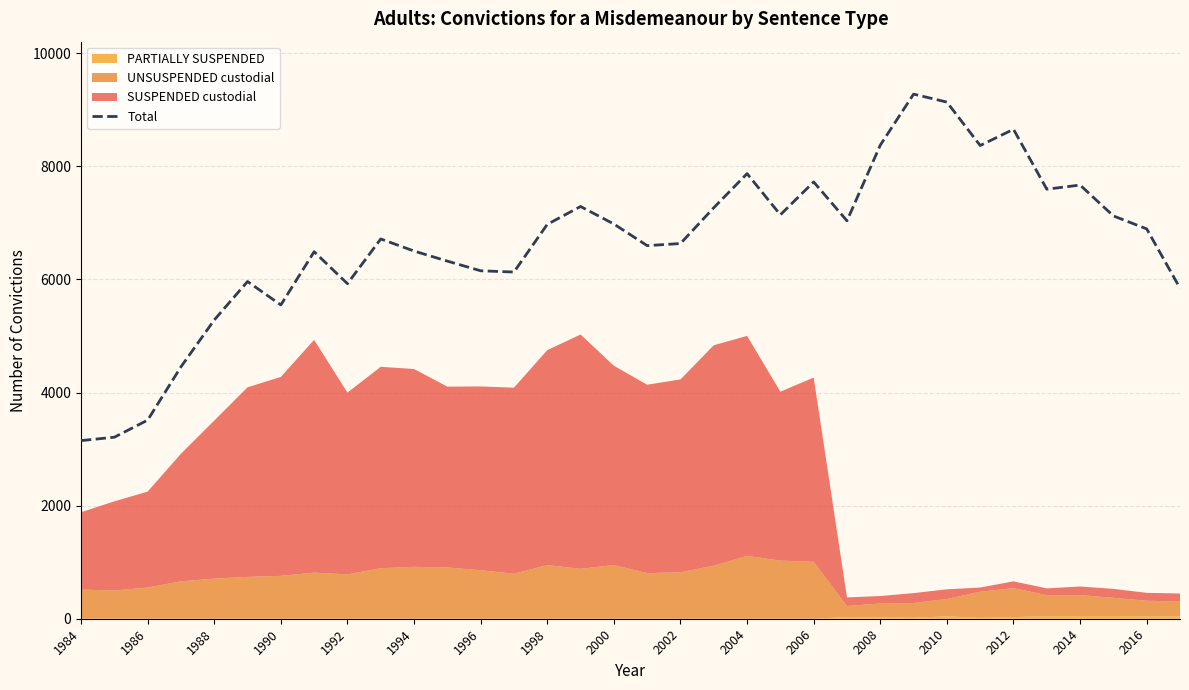

What is the sum of the values at 19 and 21?

14411